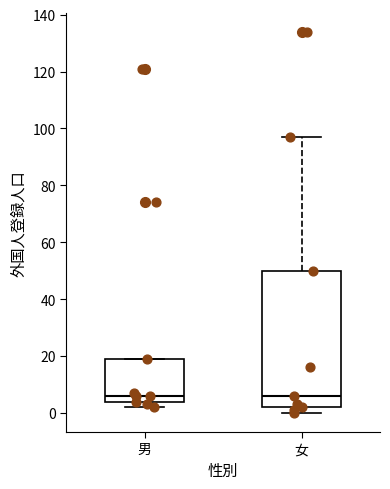

Where is the lower edge of the box for 男 on the y-axis? The values are not printed on the chart, so give them approximately, as read against the axis.

4